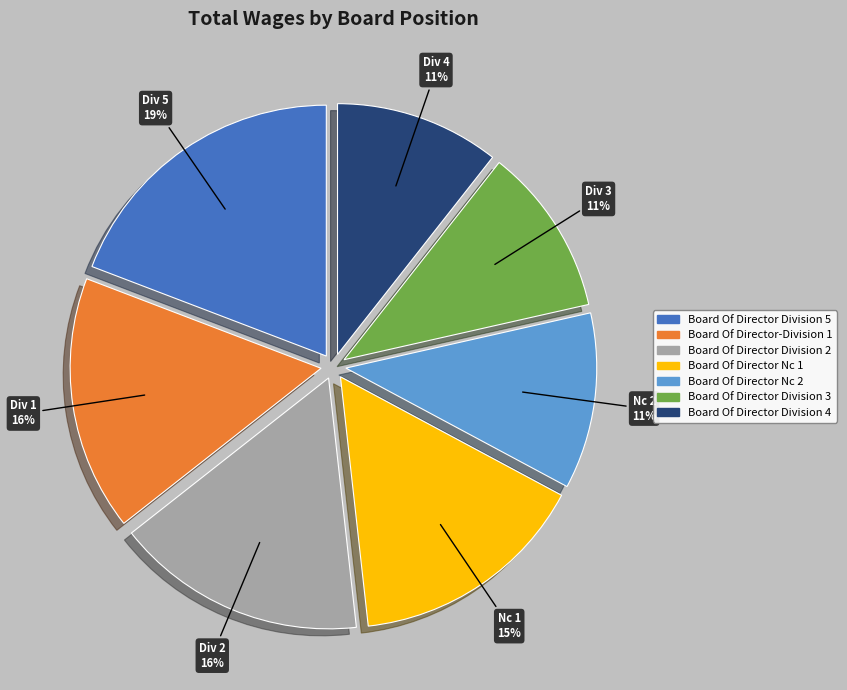

What percentage is the Div 4 slice, to the nearest percent?

11%